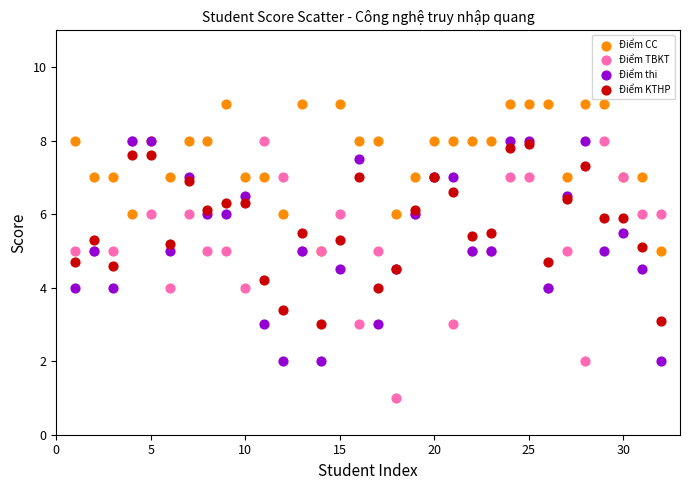

Which series has the widest spread of Y values?

Điểm TBKT